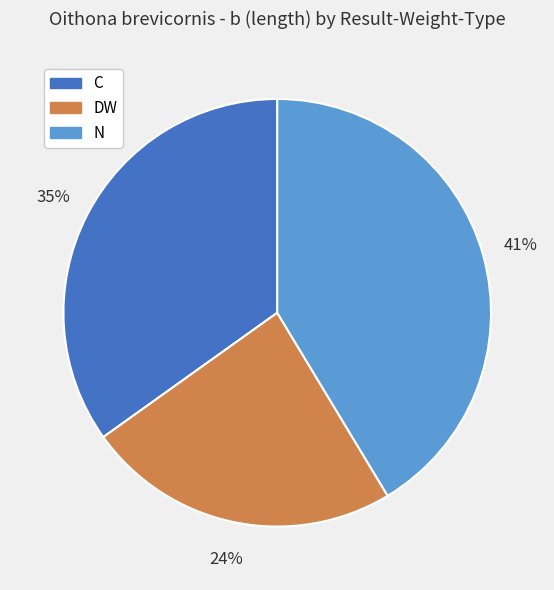

To the nearest percent, what is the average slice percentage?

33%